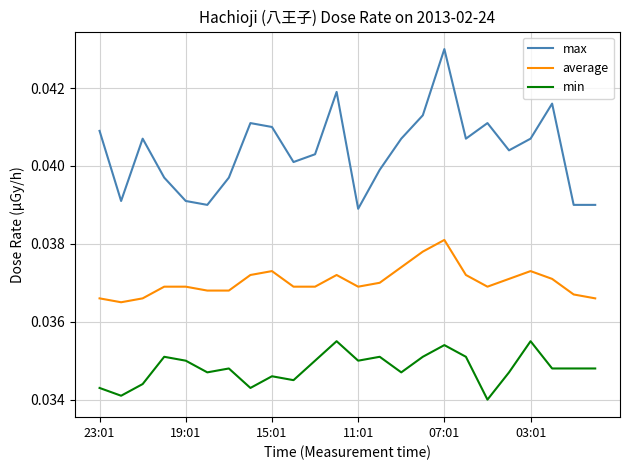

Count the number of data series in this chart.

3